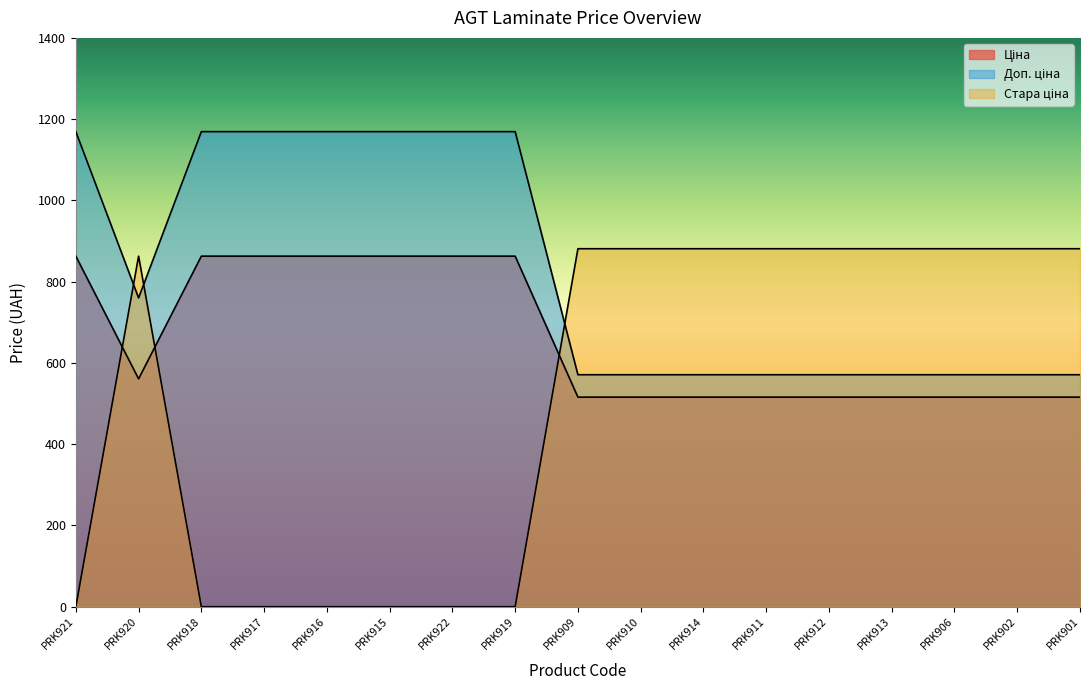

True or false: Доп. ціна and Ціна cross at least once.

False